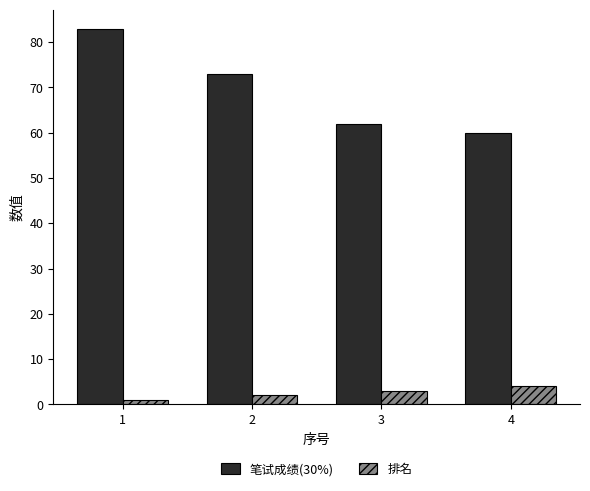

Which category has the highest value in the 排名 series?

4